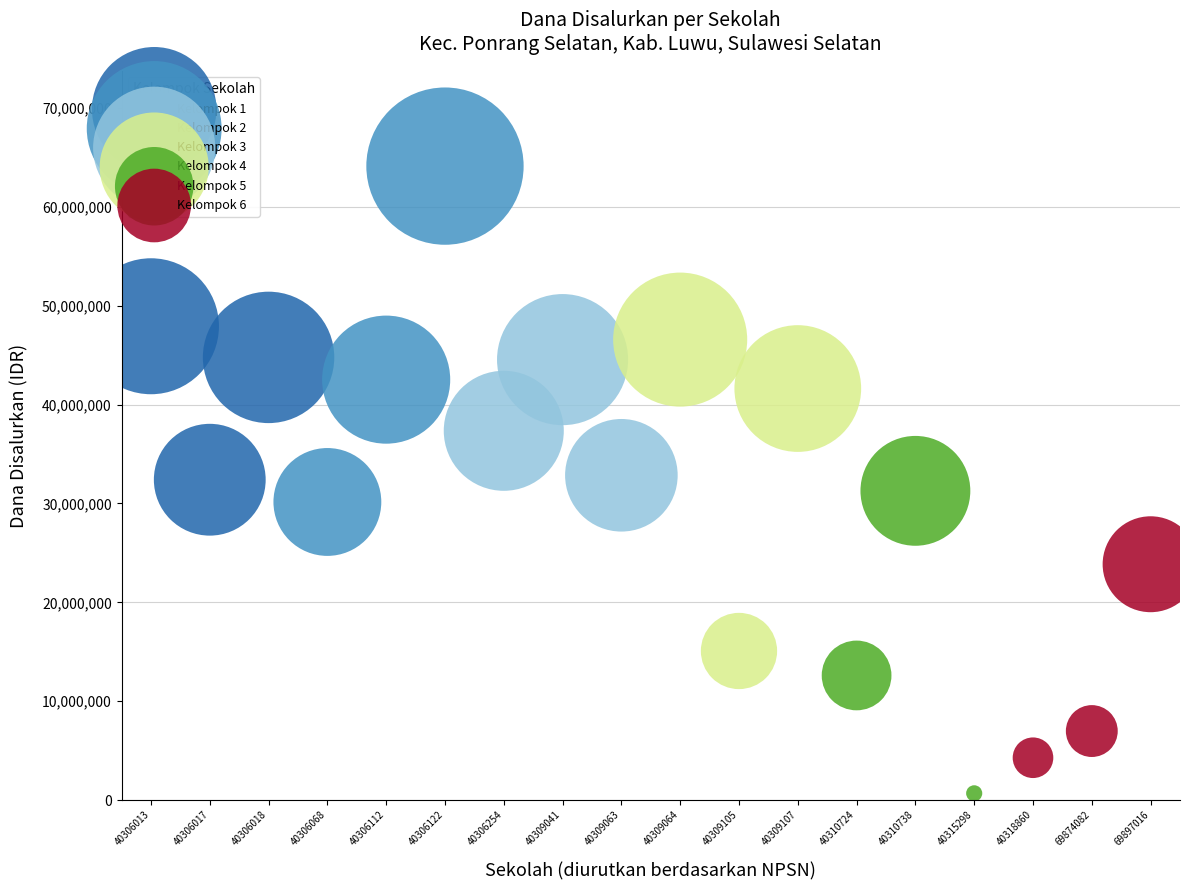

Which series has the largest Y range (max minus min)?

Kelompok 2